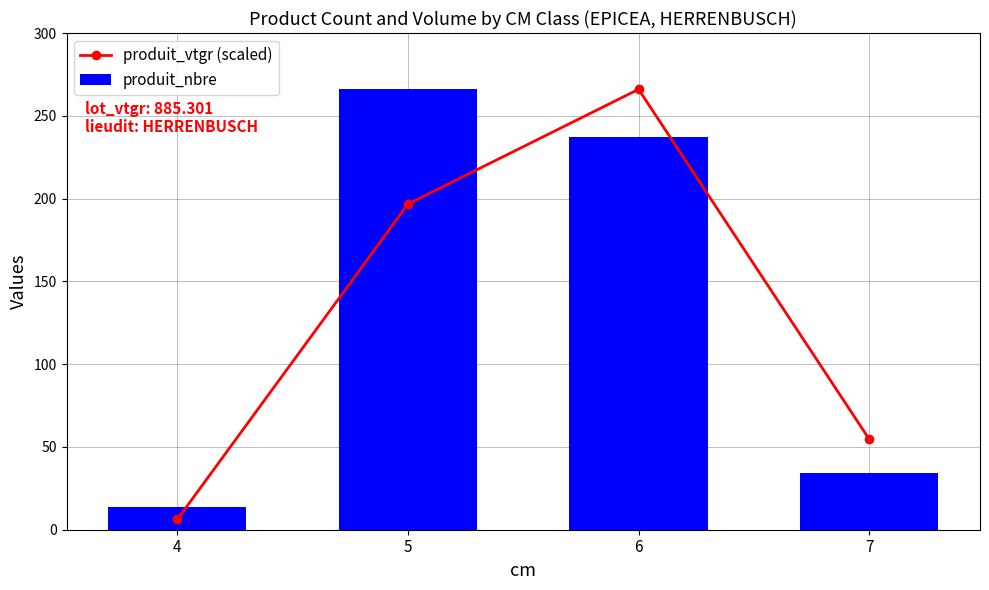

Are the bars grouped side by side (vs. stacked)?

Yes